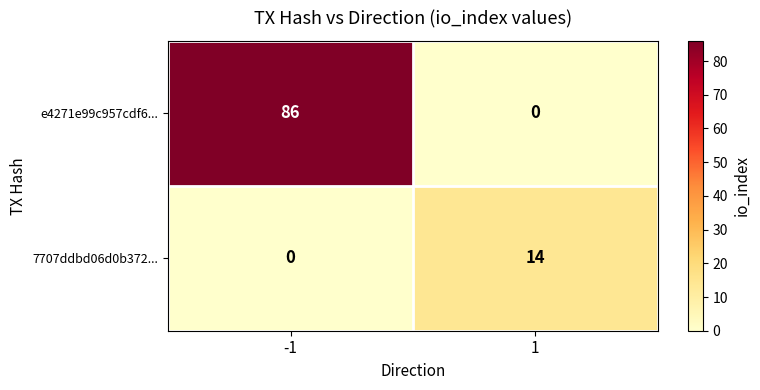

Count the number of data series in this chart.

2